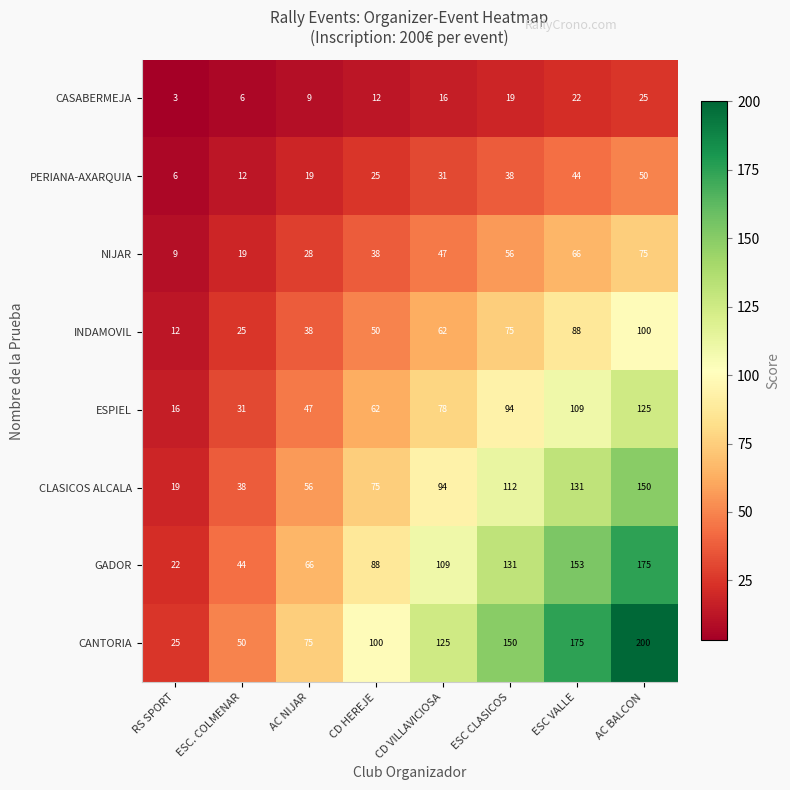

Rank the series by their maximum value, from lowest to highest.

CASABERMEJA, PERIANA-AXARQUIA, NIJAR, INDAMOVIL, ESPIEL, CLASICOS ALCALA, GADOR, CANTORIA